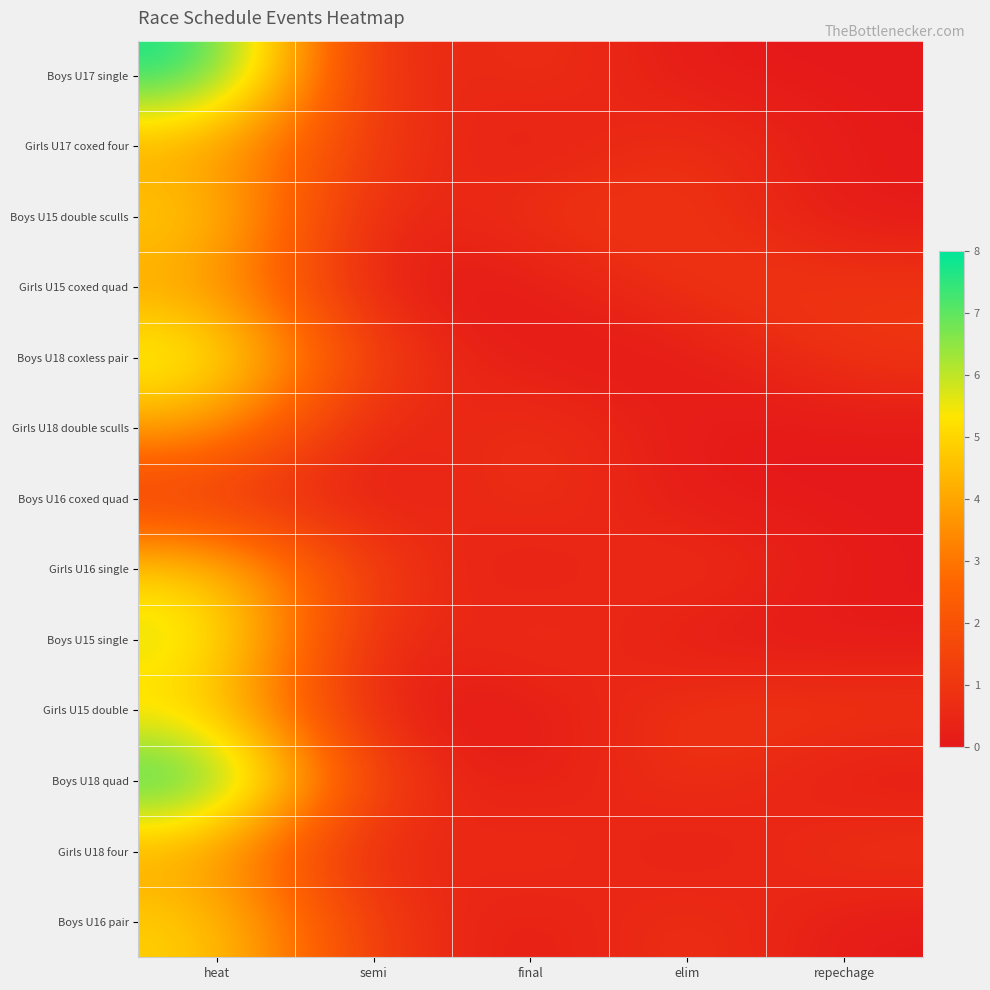

At which category is the sum across all series the highest?

heat